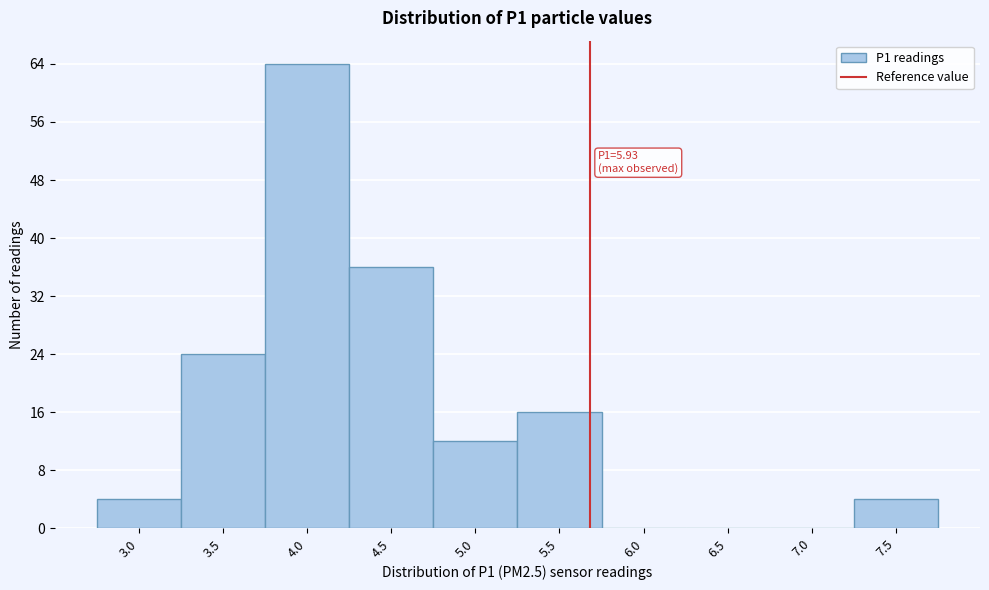

Reading right to left, extract all data points from this chart.

7.5=4	7.0=0	6.5=0	6.0=0	5.5=16	5.0=12	4.5=36	4.0=64	3.5=24	3.0=4